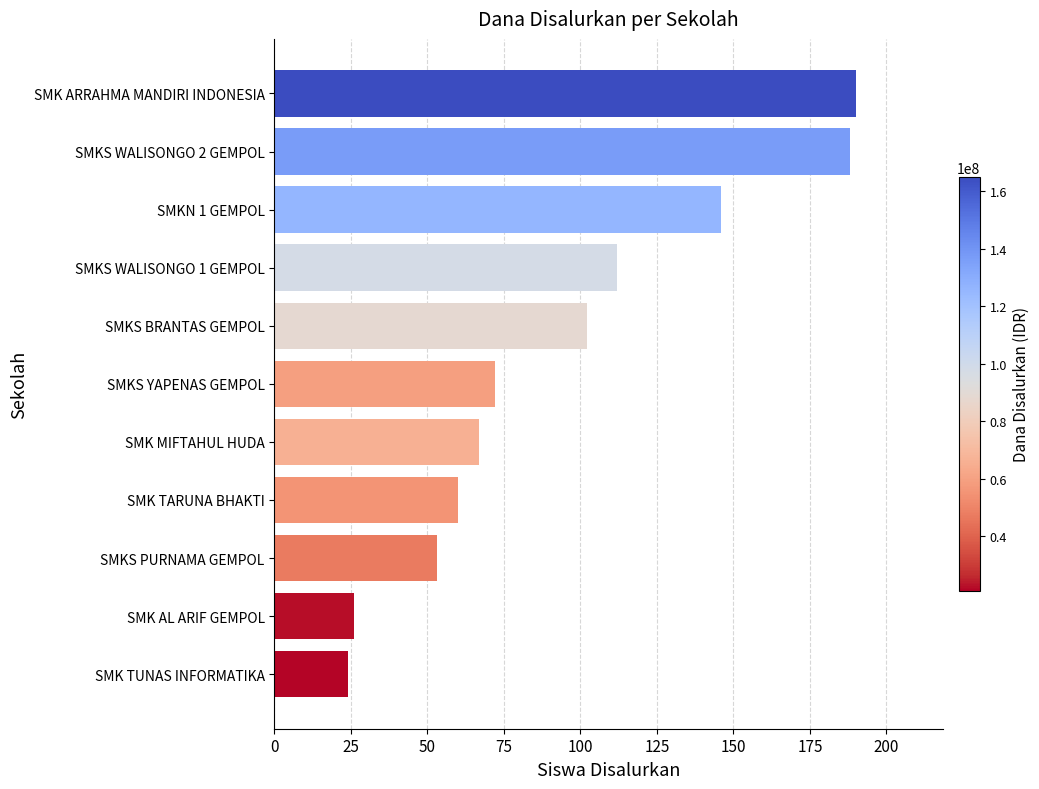

What is the change in value from SMK TUNAS INFORMATIKA to SMK MIFTAHUL HUDA?

+43